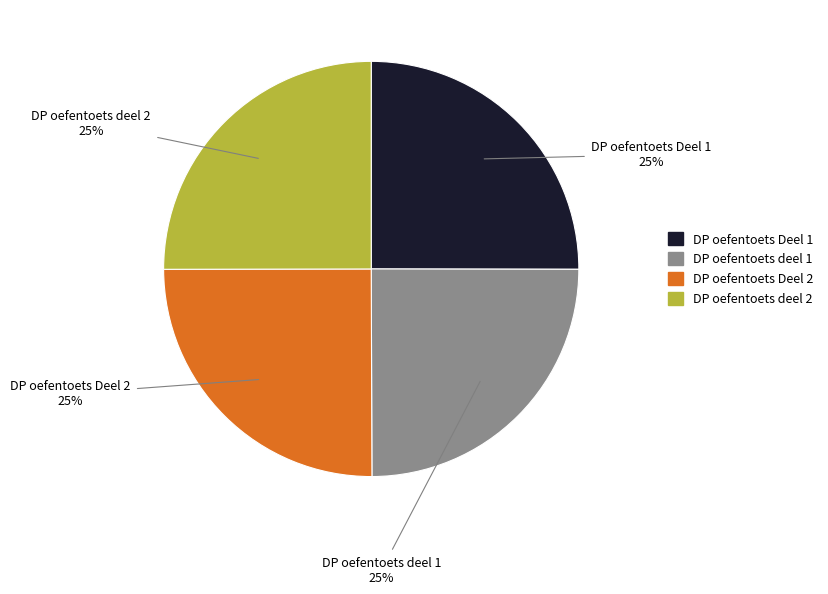

What is the ratio of the value at DP oefentoets deel 1 to the value at DP oefentoets Deel 1?

1.0